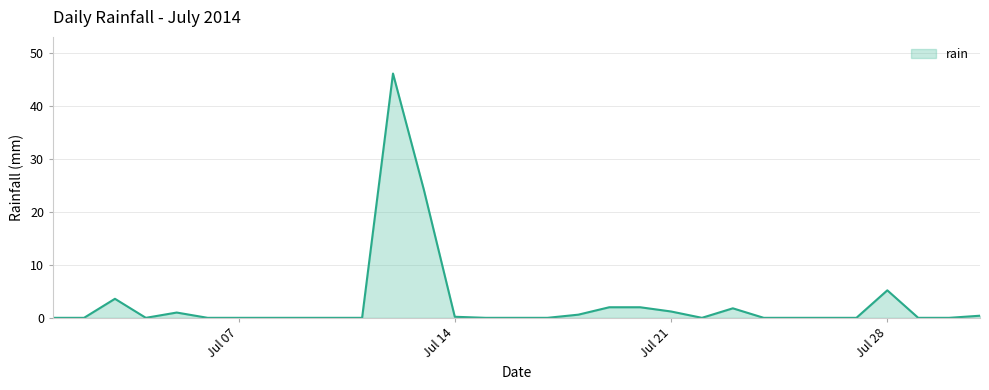

What is the difference between the maximum and minimum values?

46.2